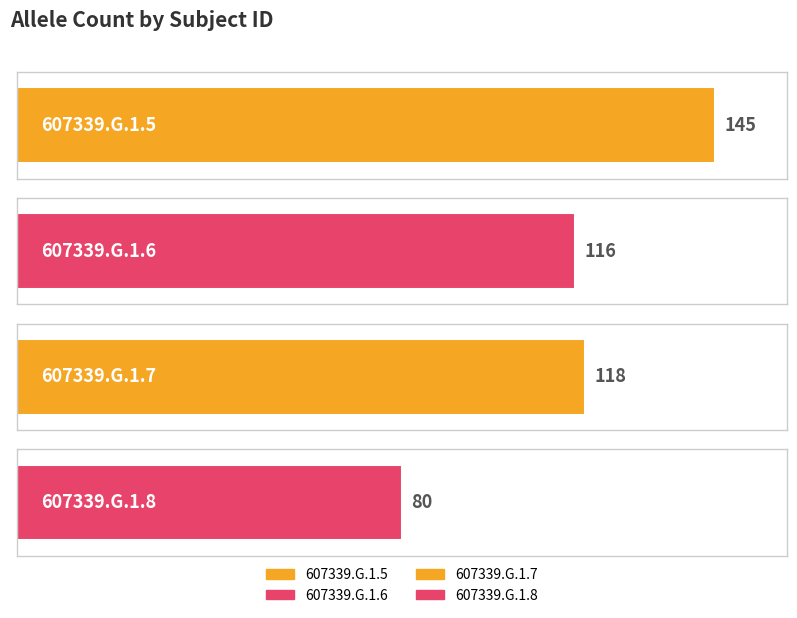

The chart shows a value of 81 at 607339.G.1.5. True or false?

False